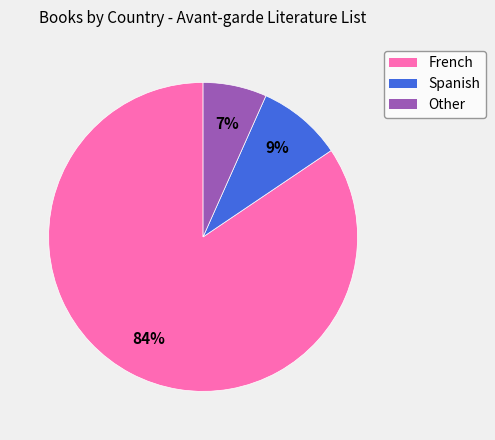

How many slices are in this pie chart?

3